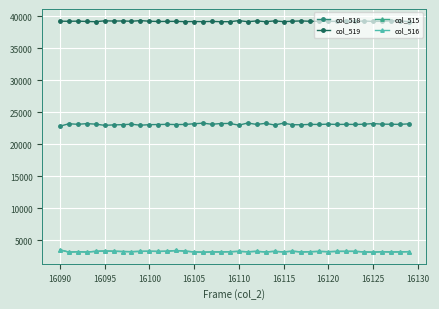

What is the greatest value displayed?

39318